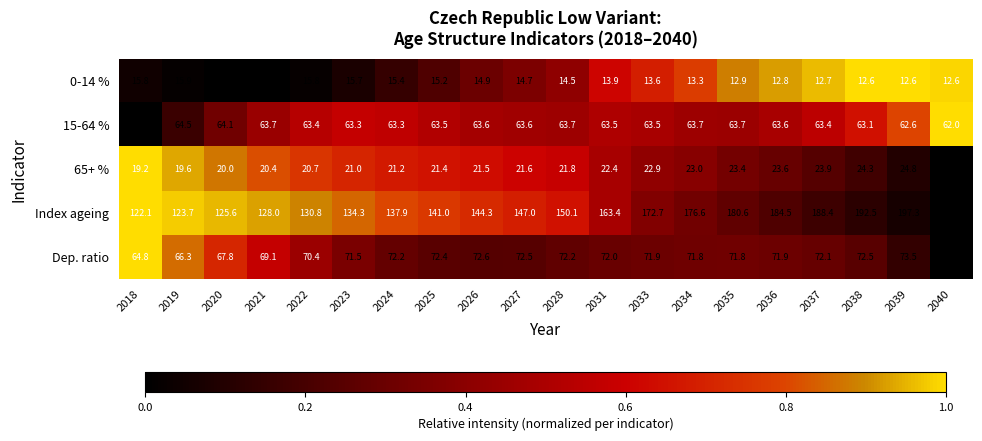

What is the smallest value displayed?

12.6